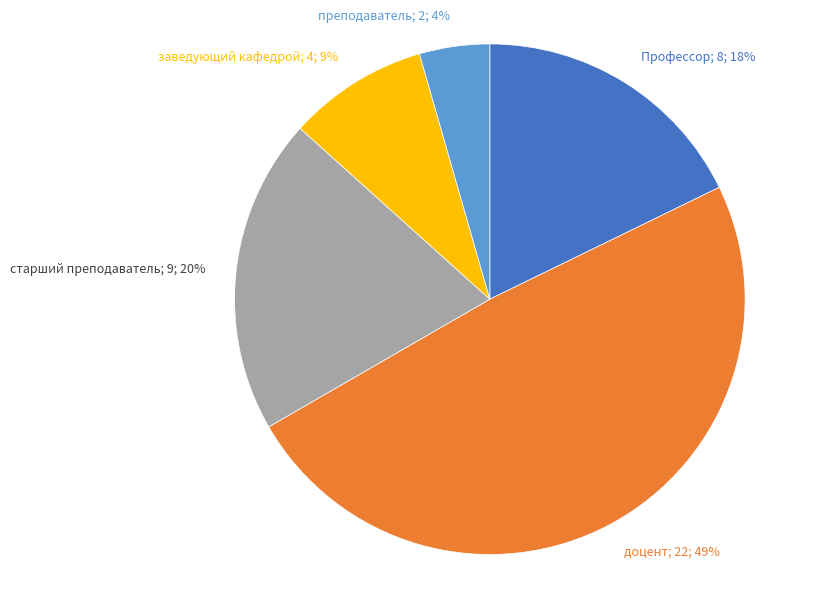

Rank the categories by value from lowest to highest.

преподаватель, заведующий кафедрой, Профессор, старший преподаватель, доцент